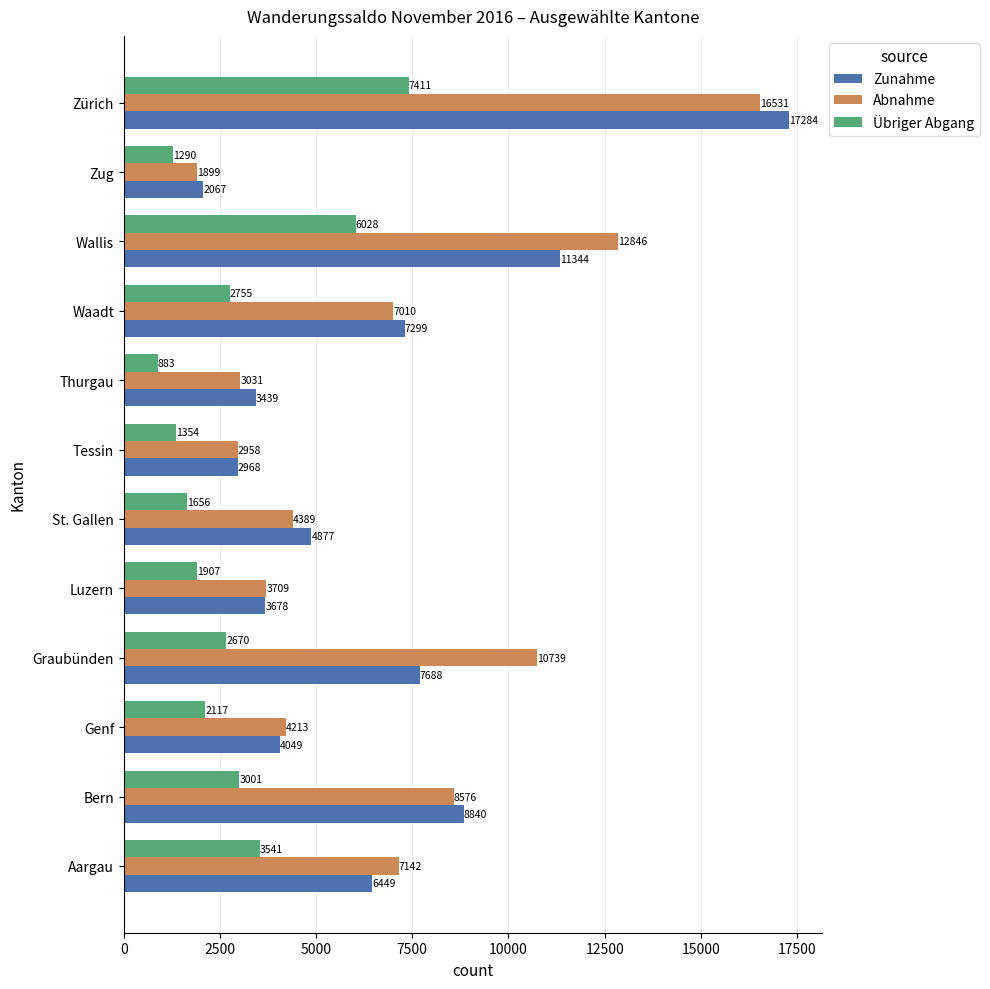

Between Wallis and Zürich, which series saw the biggest shift?

Zunahme